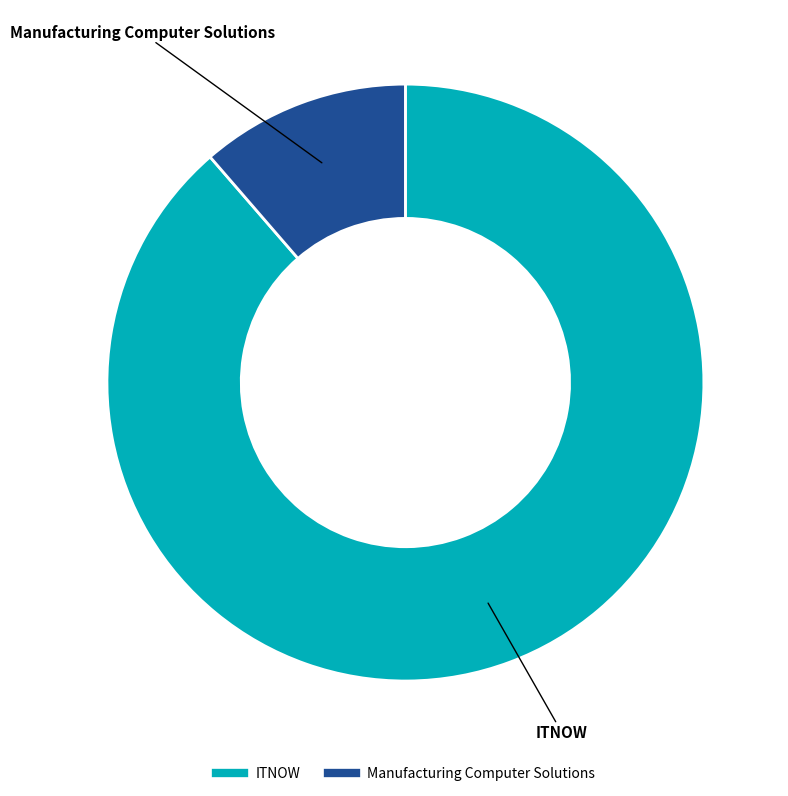

True or false: Manufacturing Computer Solutions accounts for 11% of the total.

True